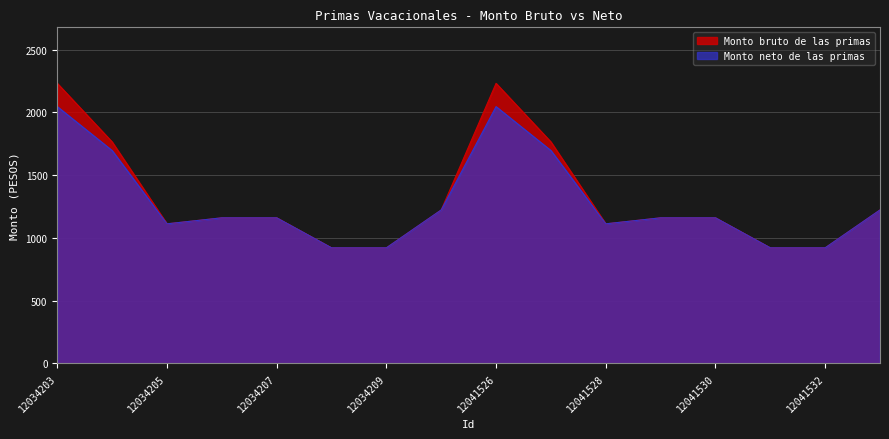

Reading left to right, list all the values displayed in this chart.

Monto bruto de las primas: 2231.1	1764.4	1112.0	1159.8	1159.8	920.8	920.8	1222.5	2231.1	1764.4	1112.0	1159.8	1159.8	920.8	920.8	1222.5
Monto neto de las primas: 2045.8	1695.8	1112.0	1159.8	1159.8	920.8	920.8	1222.5	2045.8	1695.8	1112.0	1159.8	1159.8	920.8	920.8	1222.5